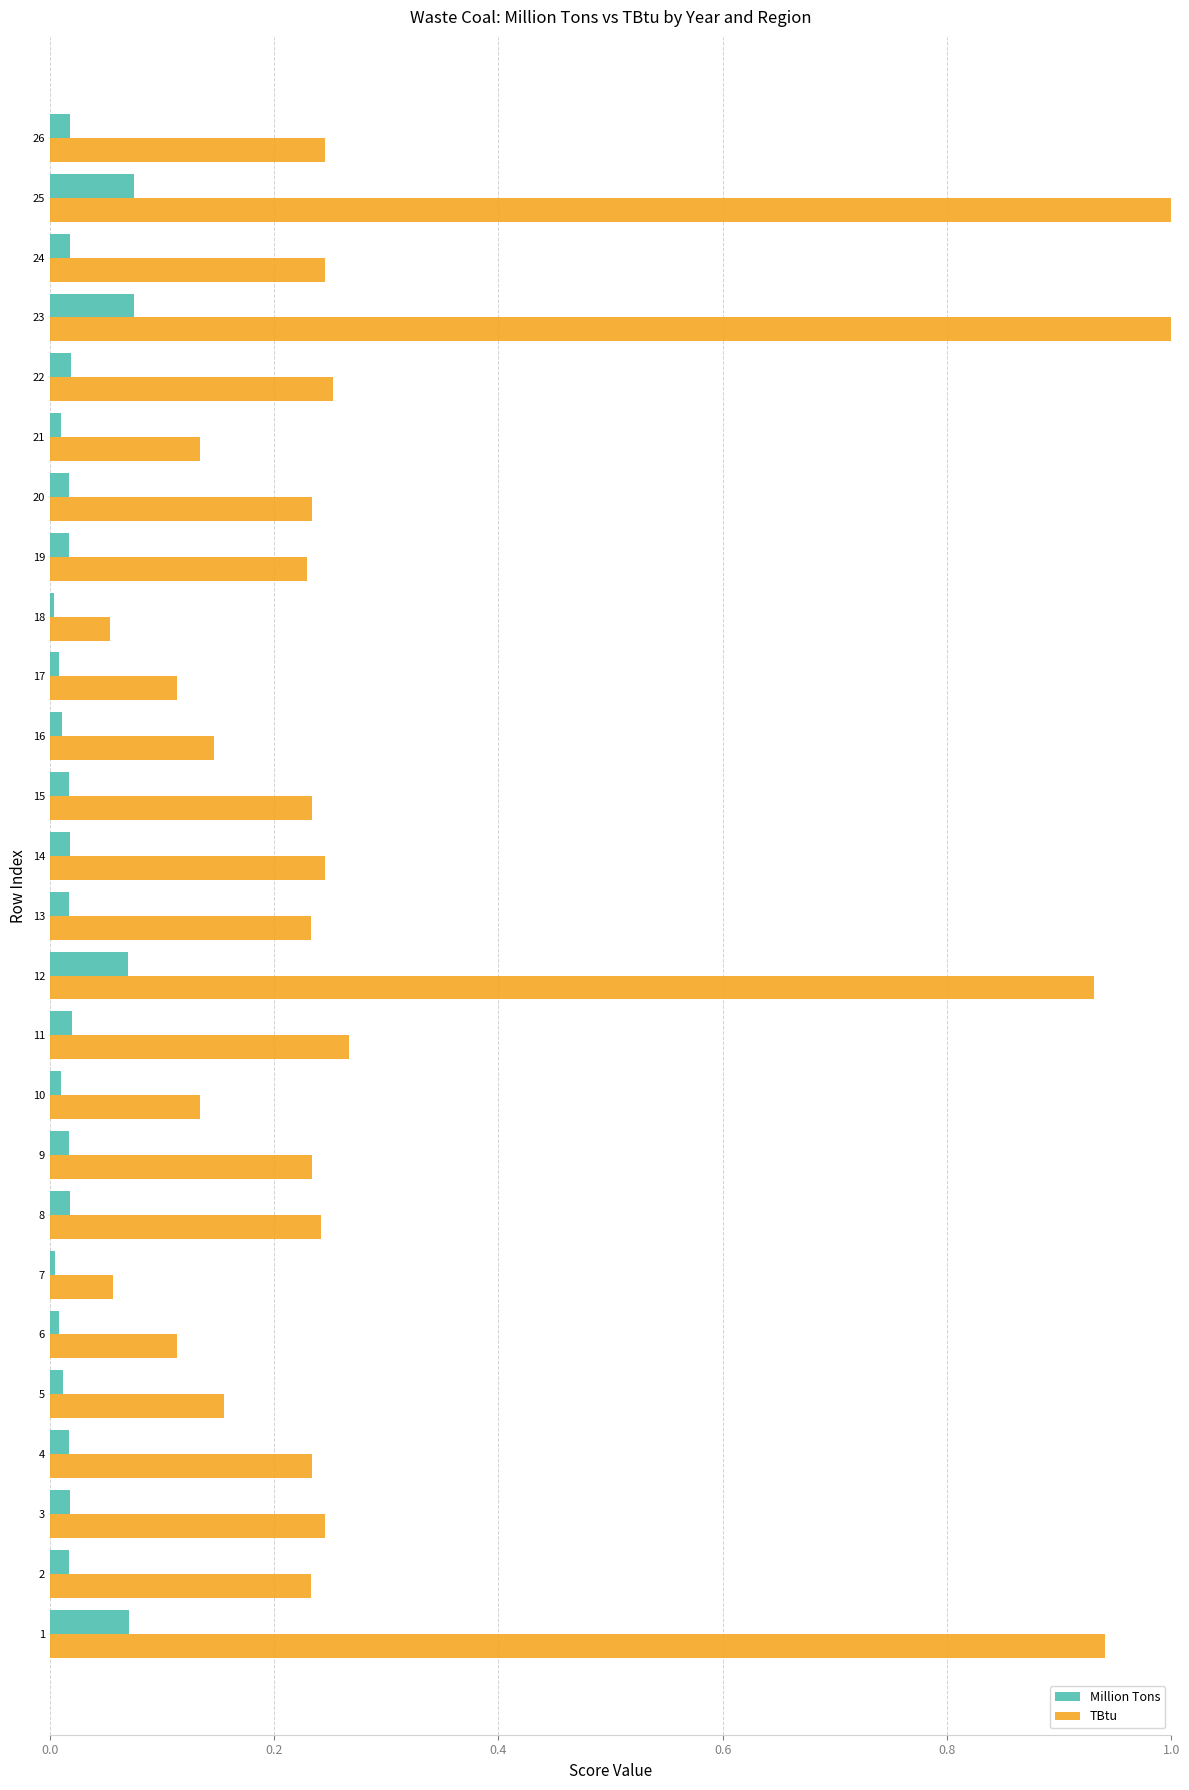

What is the sum of all Million Tons values?

0.6